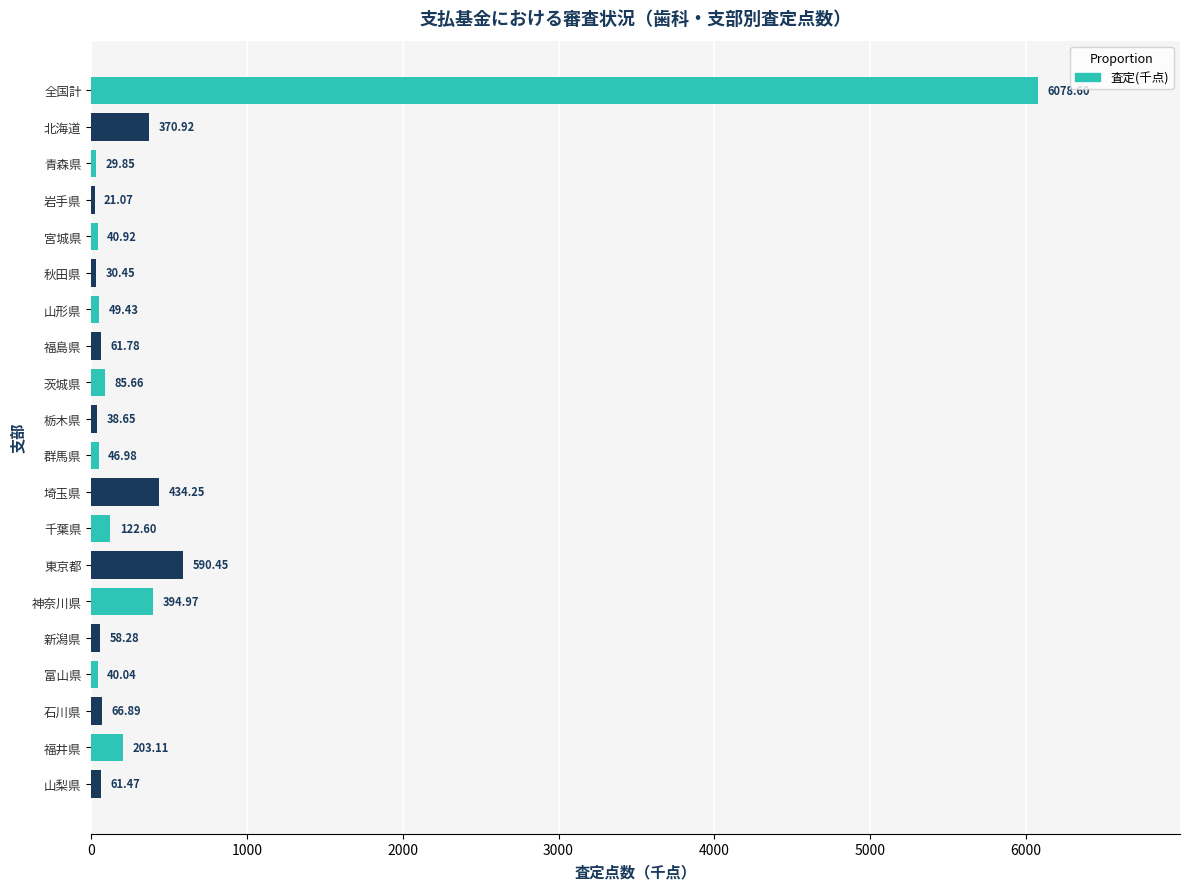

What is the greatest value displayed?

6078.6